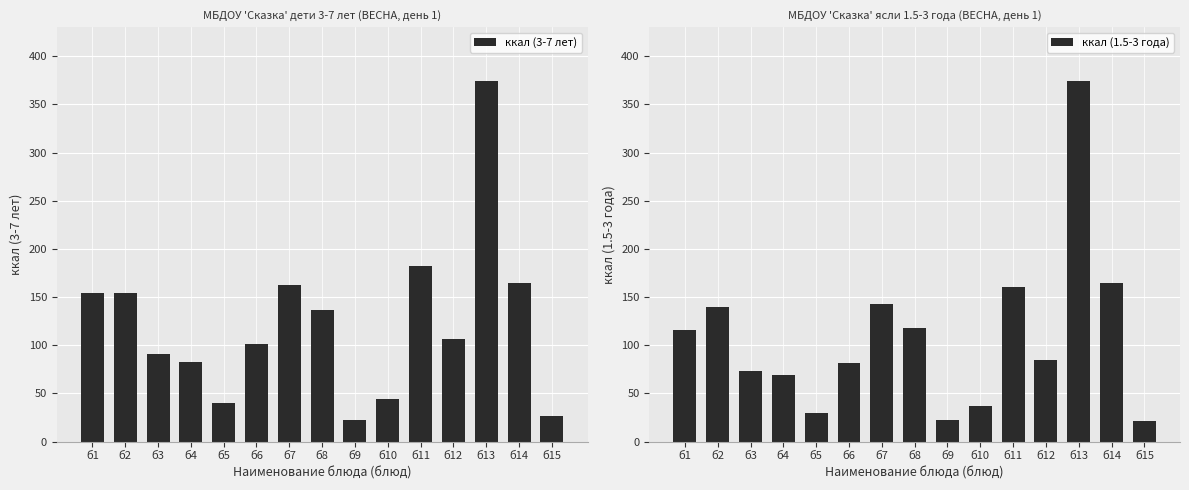

Between б14 and б7, which is larger?

б14